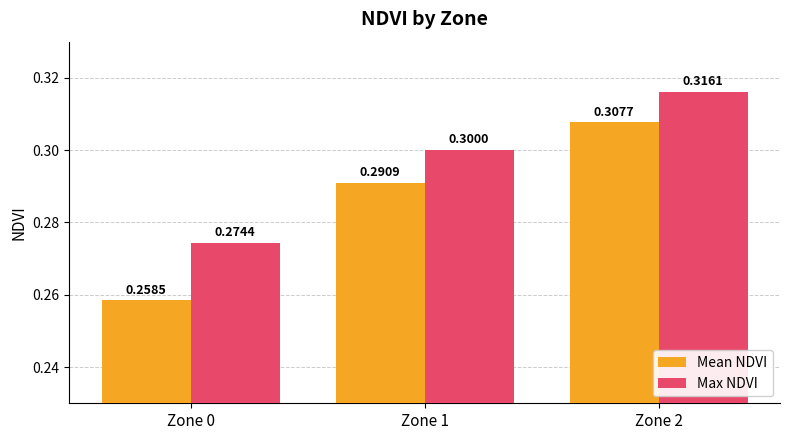

What is the total value across all series at Zone 1?

0.6